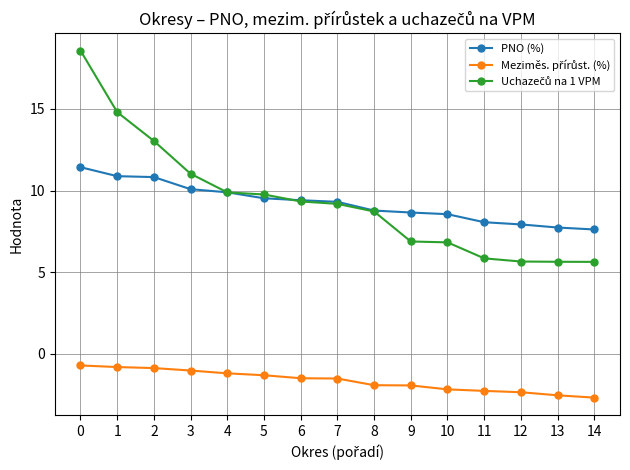

What is the greatest value displayed?

18.6